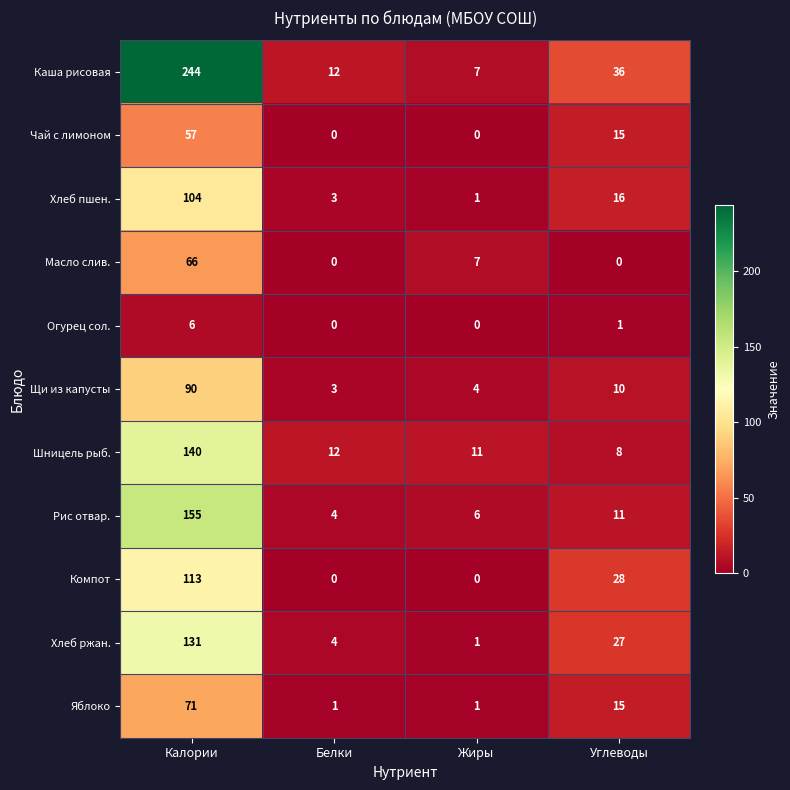

List the series in order of their peak value, lowest first.

Огурец сол., Чай с лимоном, Масло слив., Яблоко, Щи из капусты, Хлеб пшен., Компот, Хлеб ржан., Шницель рыб., Рис отвар., Каша рисовая